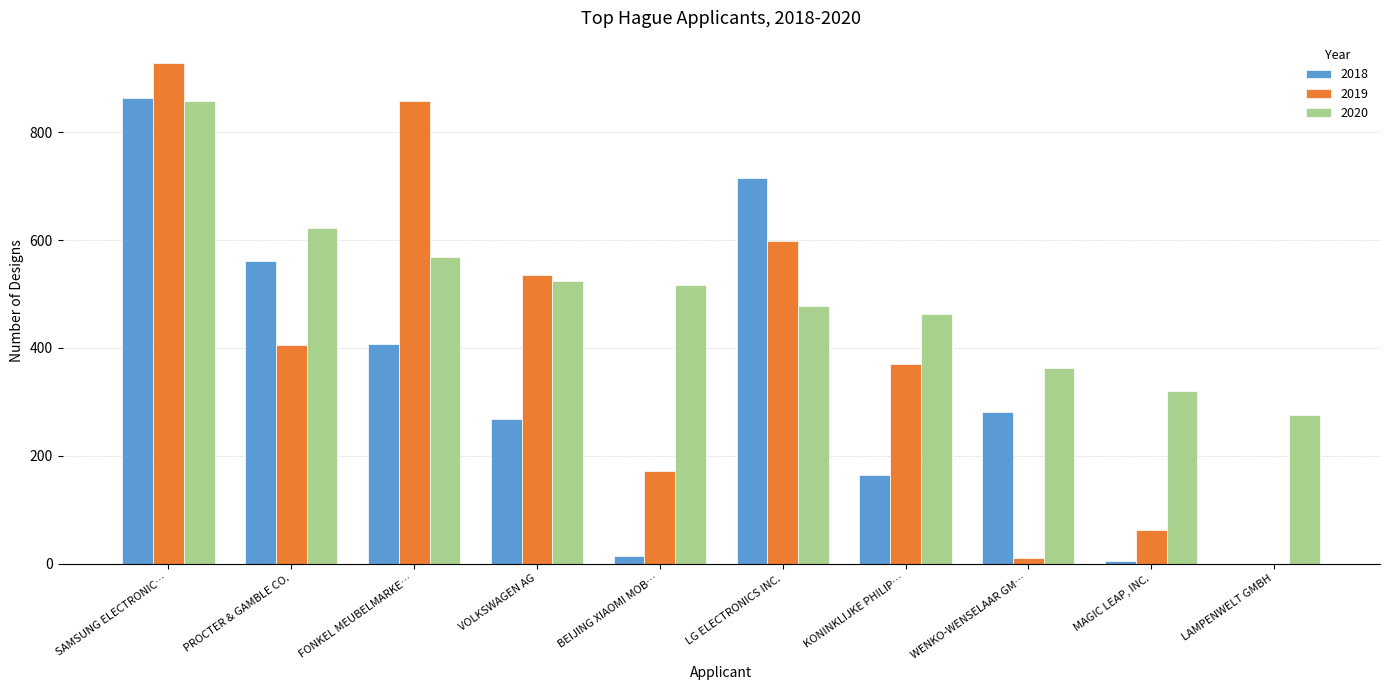

Reading left to right, extract all data points from this chart.

2018: 863	561	408	268	14	715	164	282	5	0
2019: 929	405	859	536	172	598	371	10	63	0
2020: 859	623	569	524	516	478	463	362	320	276